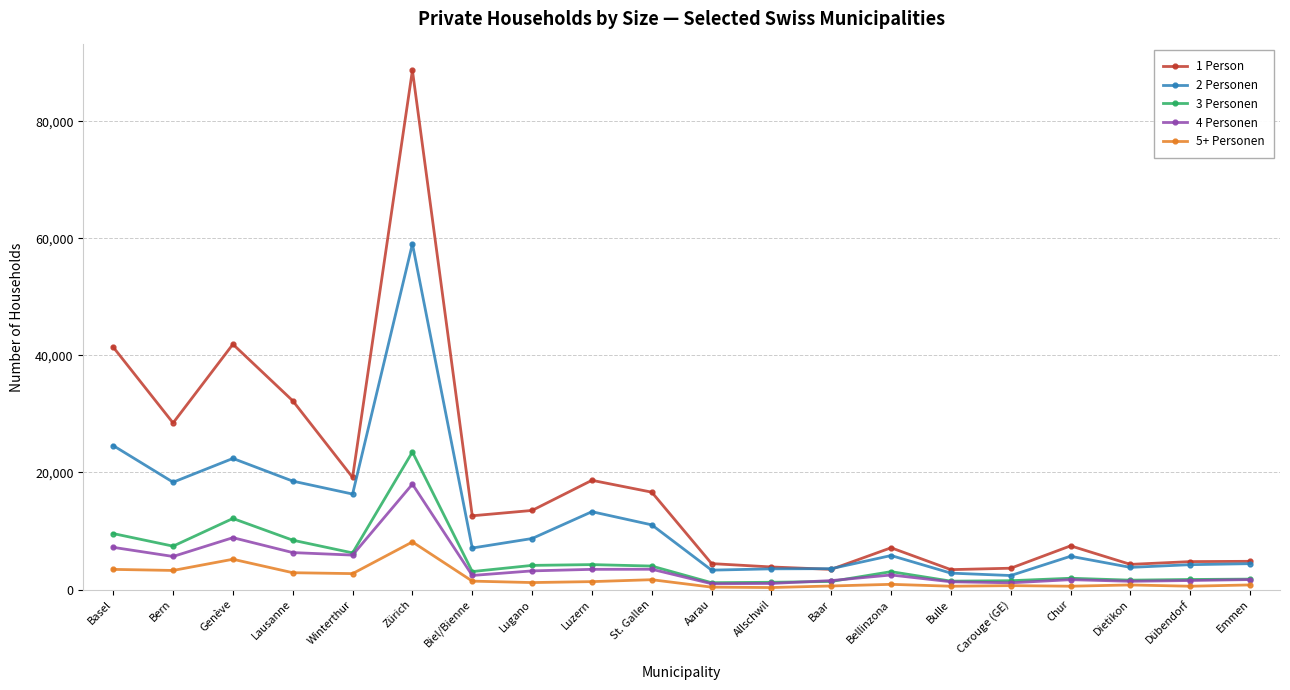

Does the chart display data point markers on the line(s)?

Yes